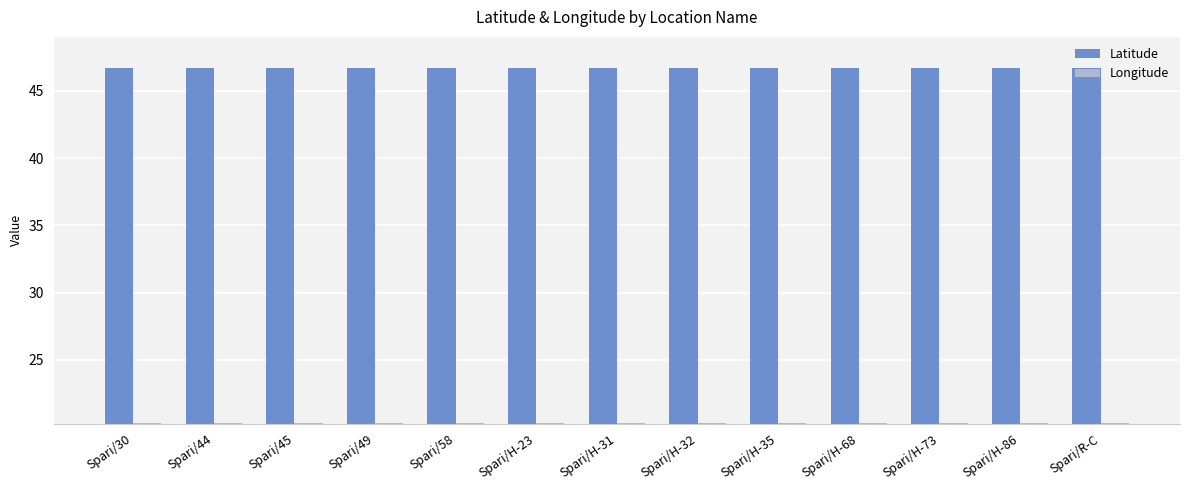

The value of Longitude at Spari/44 is 20.3. True or false?

True